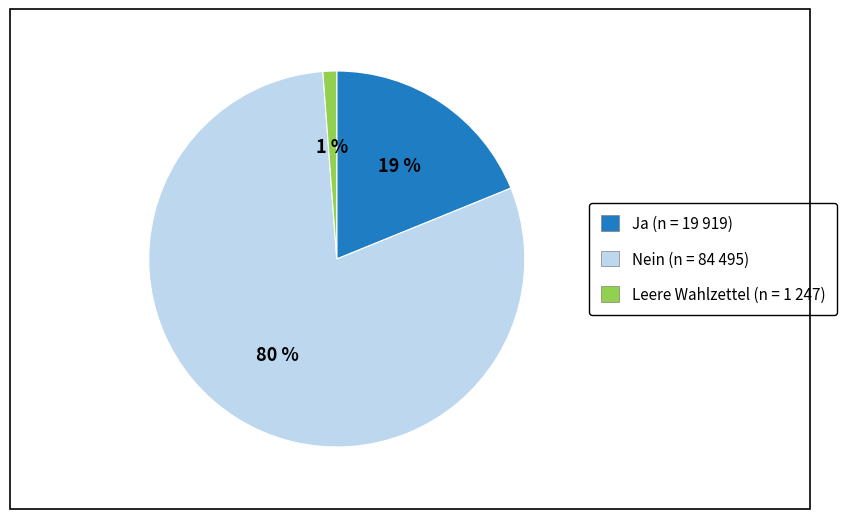

Do Ja and Leere Wahlzettel together represent more than half of the pie?

No